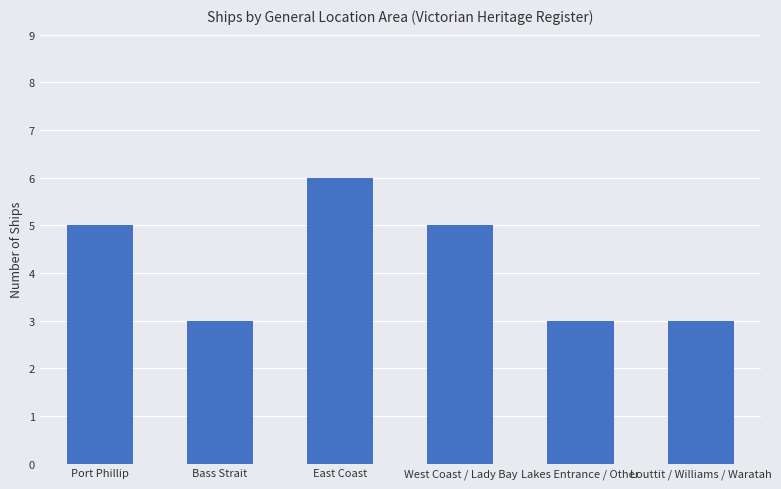

Which has a higher value, West Coast / Lady Bay or Louttit / Williams / Waratah?

West Coast / Lady Bay